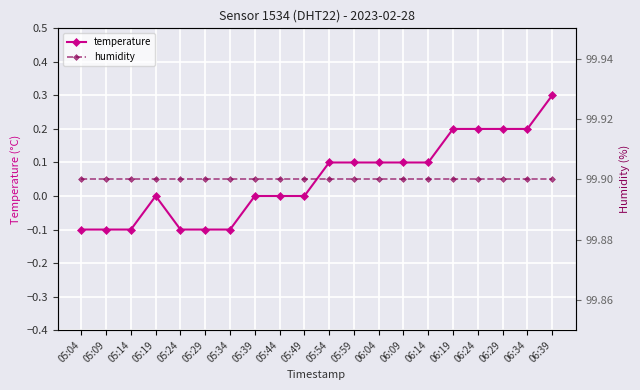

What is the sum of the humidity values at 06:34 and 06:09?

199.8